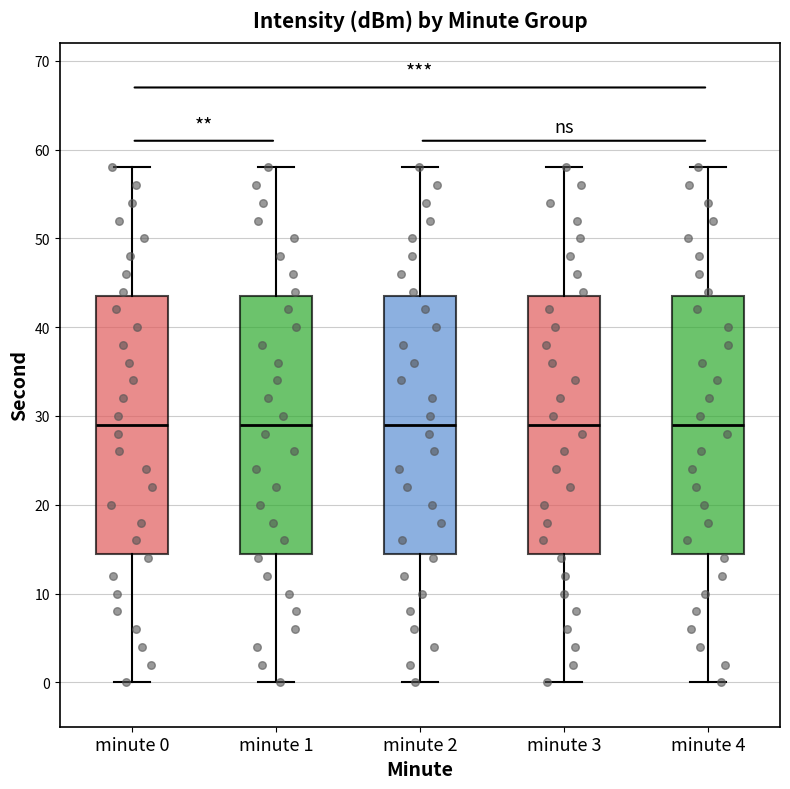

Reading left to right, read every box against the y-axis: the position of its median line, the range the box covers, and the ends of its whiskers. The values are not printed on the chart, so give them approximately, as read against the axis.

minute 0: median 29, box 15 to 44, whiskers 0 to 58
minute 1: median 29, box 15 to 44, whiskers 0 to 58
minute 2: median 29, box 15 to 44, whiskers 0 to 58
minute 3: median 29, box 15 to 44, whiskers 0 to 58
minute 4: median 29, box 15 to 44, whiskers 0 to 58